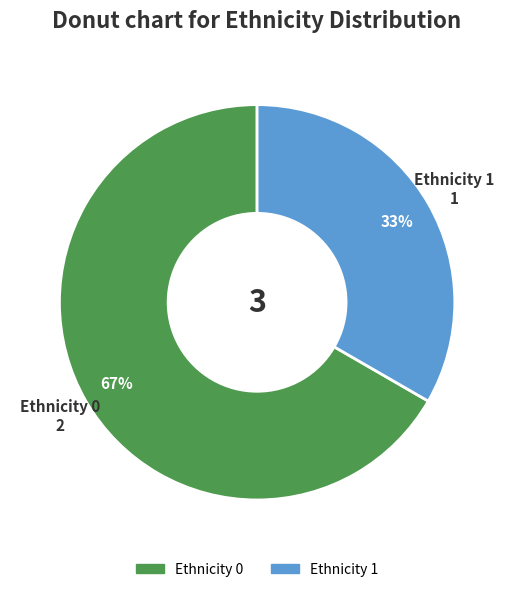

True or false: Ethnicity 1 accounts for 33% of the total.

True